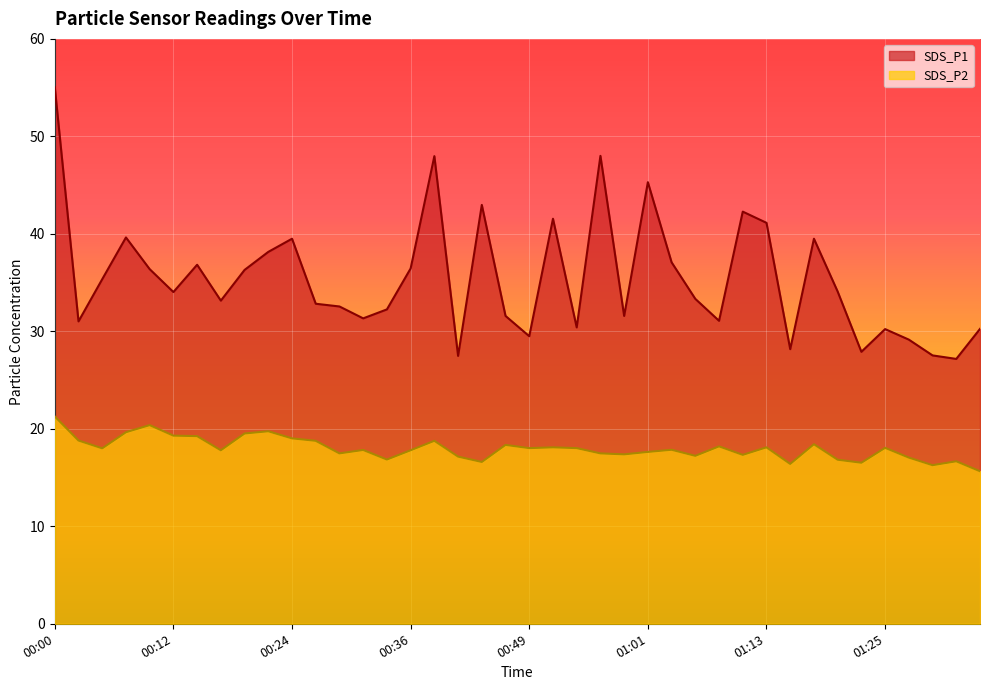

Which series has the widest spread of values?

SDS_P1